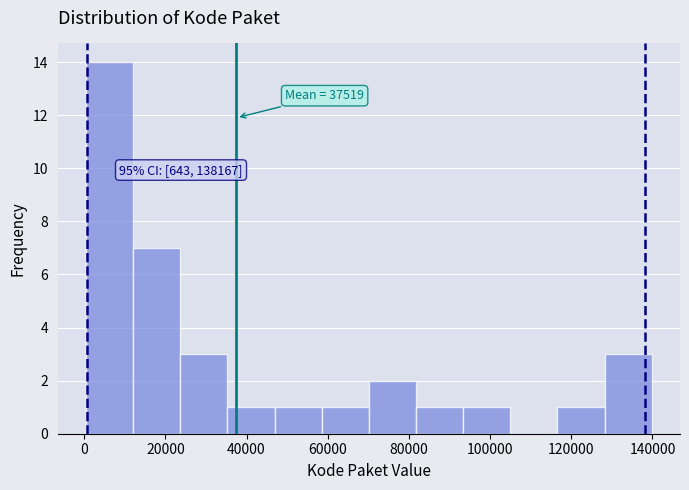

Which range on the x-axis has the tallest bar?

0 to 12000